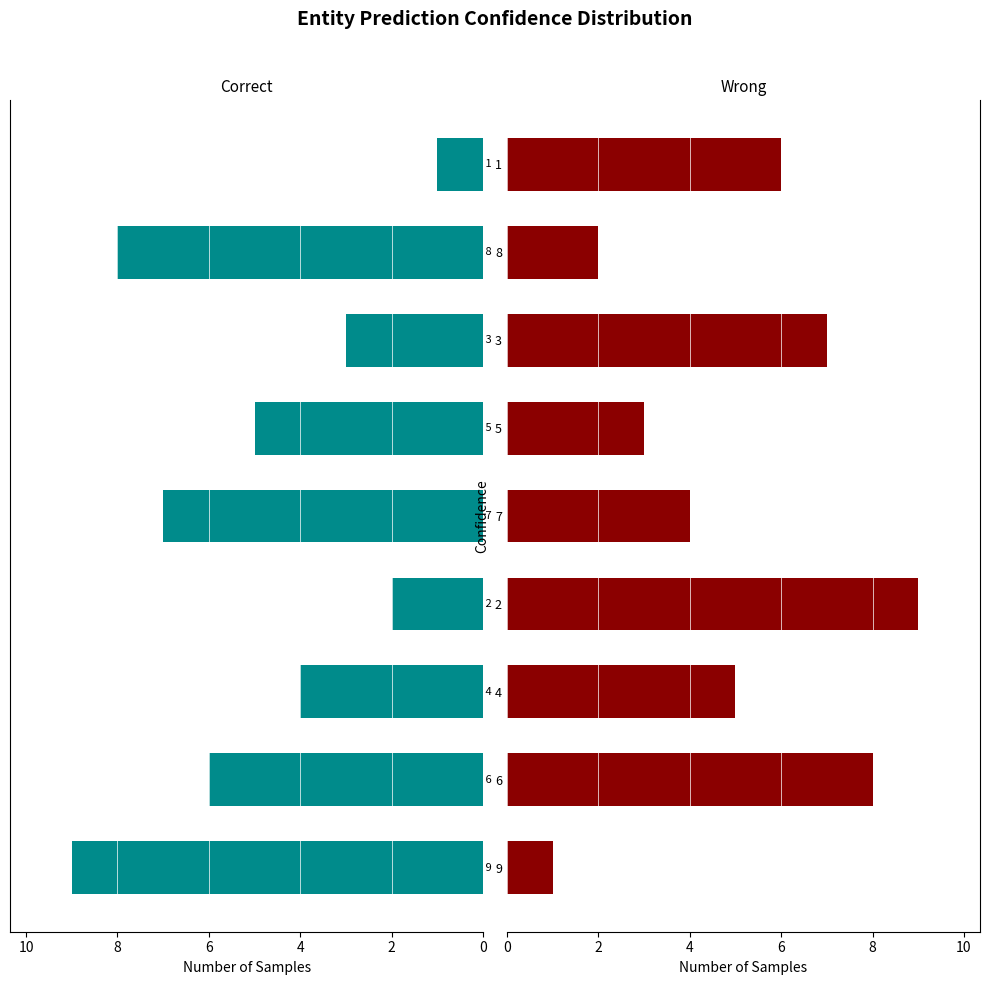

What is the sum of all col_3 values?

45